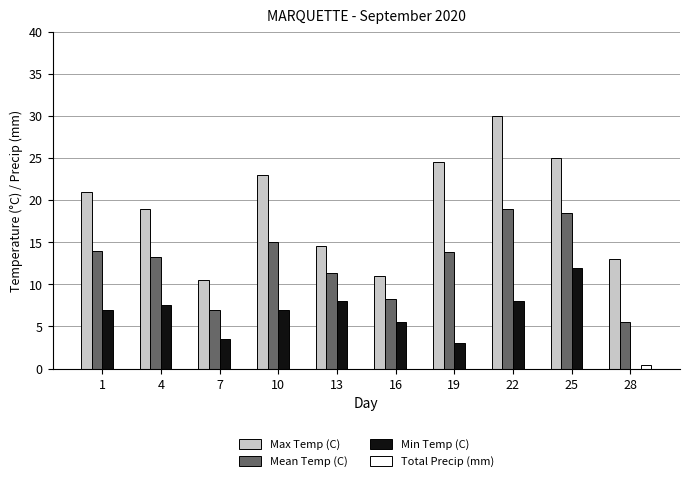

How many data points in Mean Temp (C) are above 13?

6